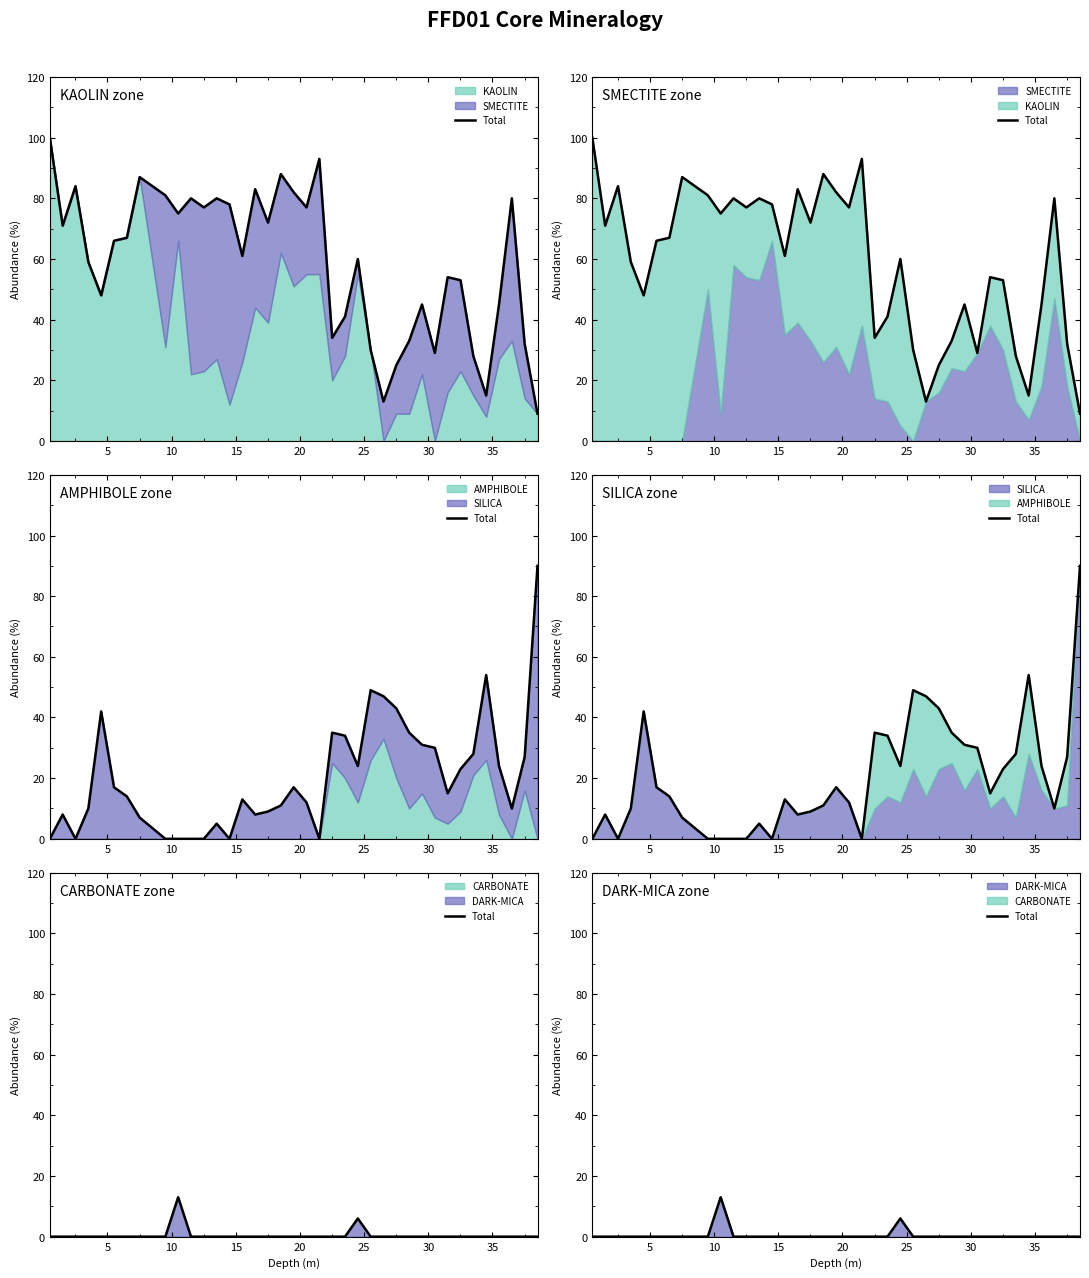

Reading left to right, extract all data points from this chart.

0	0	0	0	0	0	0	0	0	13	0	0	0	0	0	0	0	0	0	0	0	0	0	6	0	0	0	0	0	0	0	0	0	0	0	0	0	0